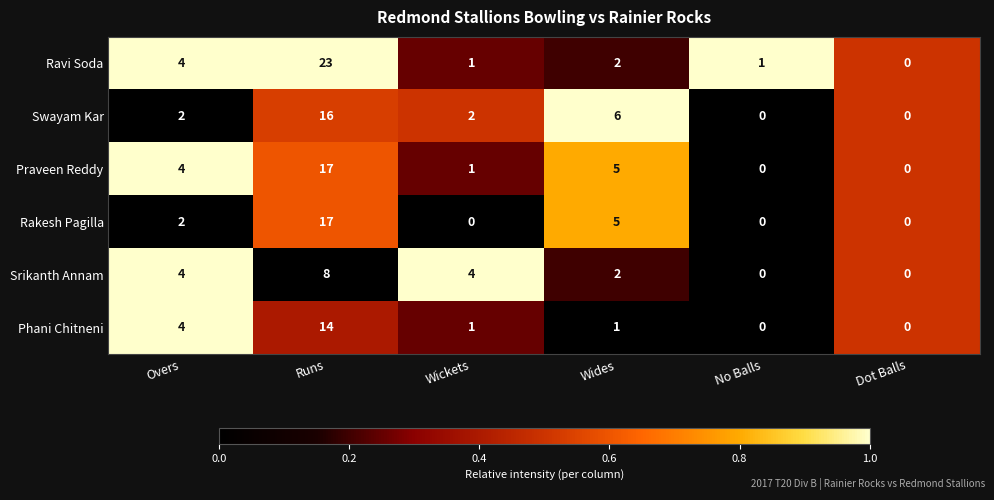

What is the approximate value of Phani Chitneni at Overs?

4